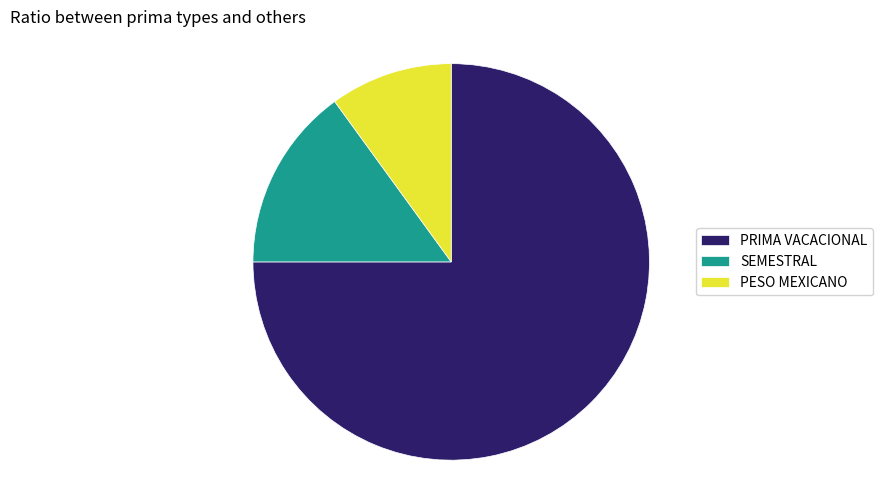

Rank the categories by value from lowest to highest.

PESO MEXICANO, SEMESTRAL, PRIMA VACACIONAL